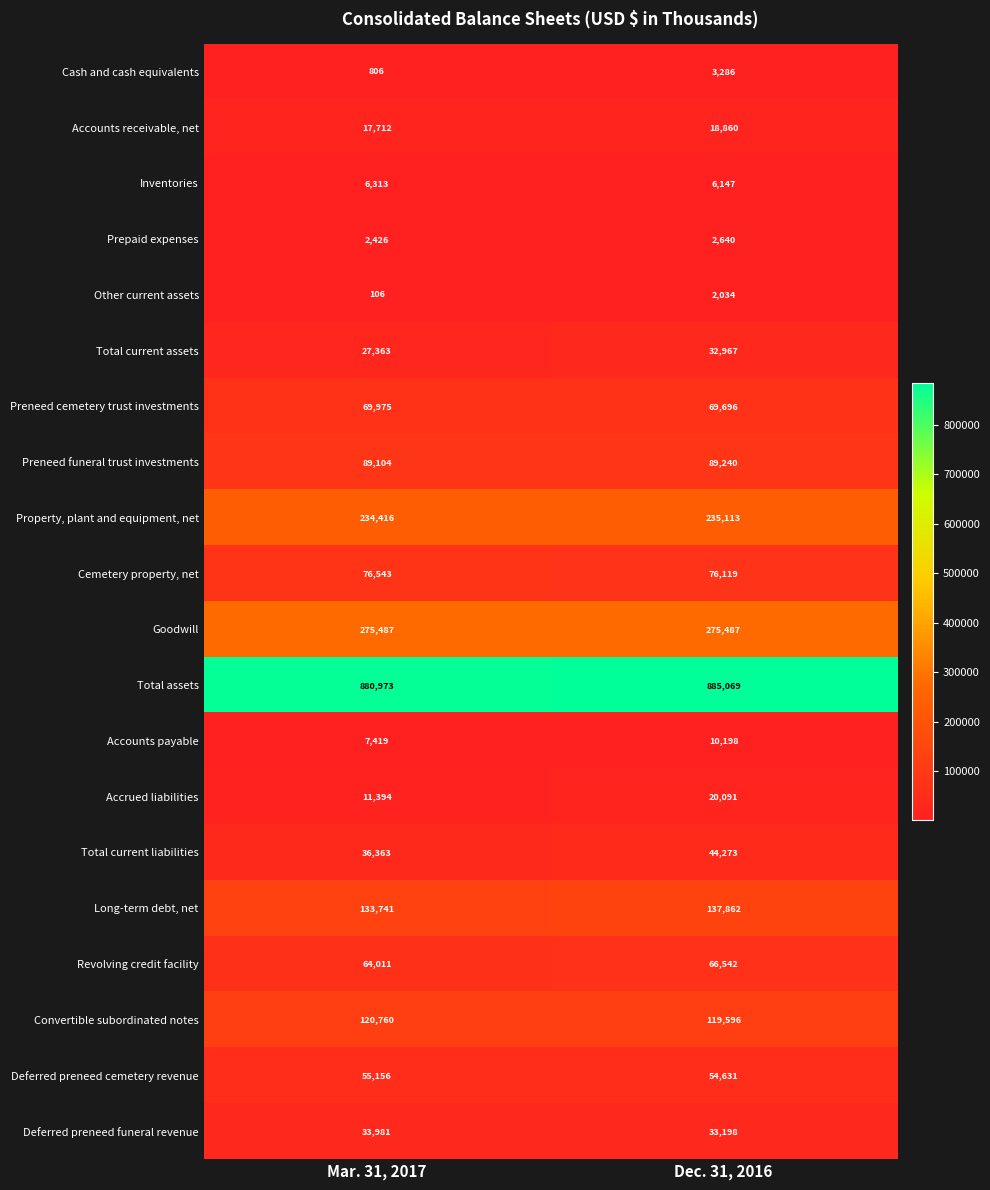

List the series in order of their peak value, lowest first.

Other current assets, Prepaid expenses, Cash and cash equivalents, Inventories, Accounts payable, Accounts receivable, net, Accrued liabilities, Total current assets, Deferred preneed funeral revenue, Total current liabilities, Deferred preneed cemetery revenue, Revolving credit facility, Preneed cemetery trust investments, Cemetery property, net, Preneed funeral trust investments, Convertible subordinated notes, Long-term debt, net, Property, plant and equipment, net, Goodwill, Total assets